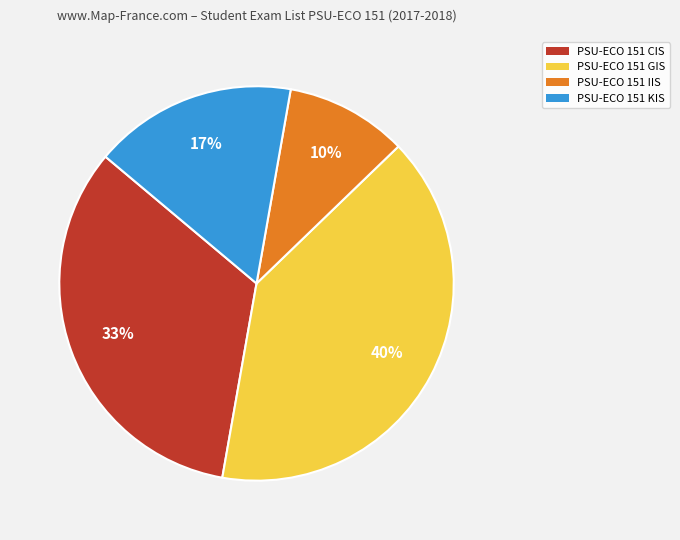

Which category has the biggest portion of the pie?

PSU-ECO 151 GIS